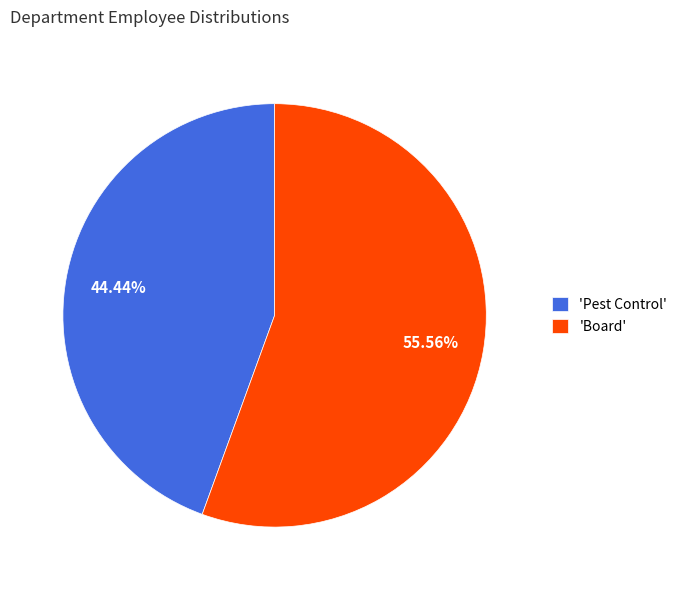

Combined, do 'Board' and 'Pest Control' account for over 50%?

Yes